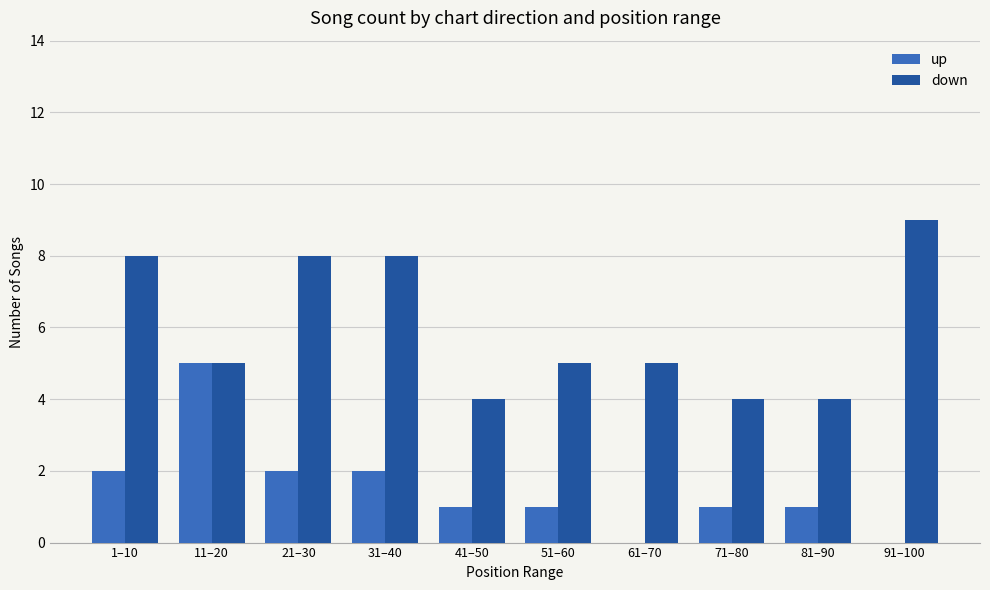

True or false: down has a value of 5 at 51–60.

True